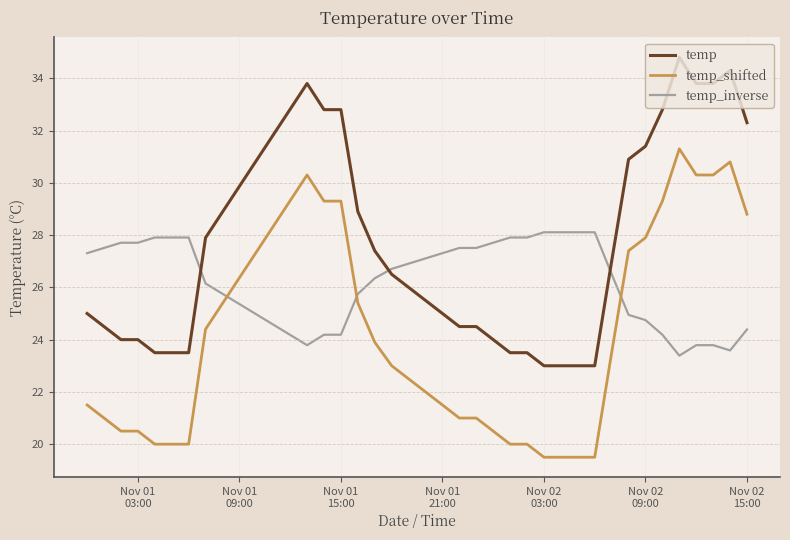

What is the minimum value for temp?

23.0